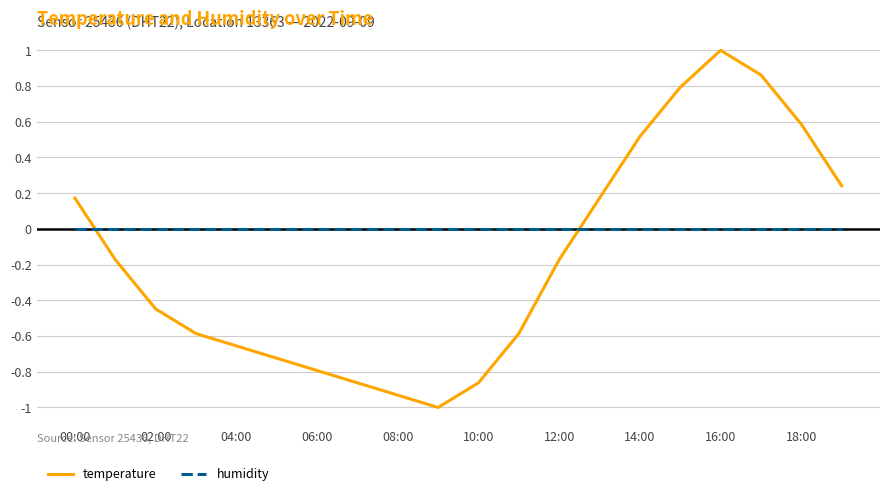

How many positive values does the temperature series have?

8